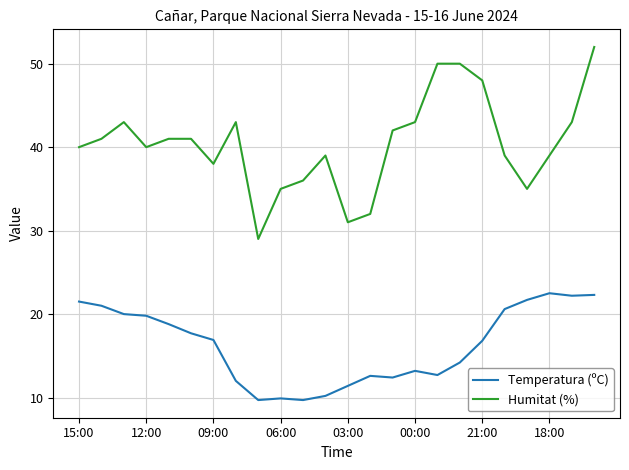

What is the maximum value shown in the chart?

52.0